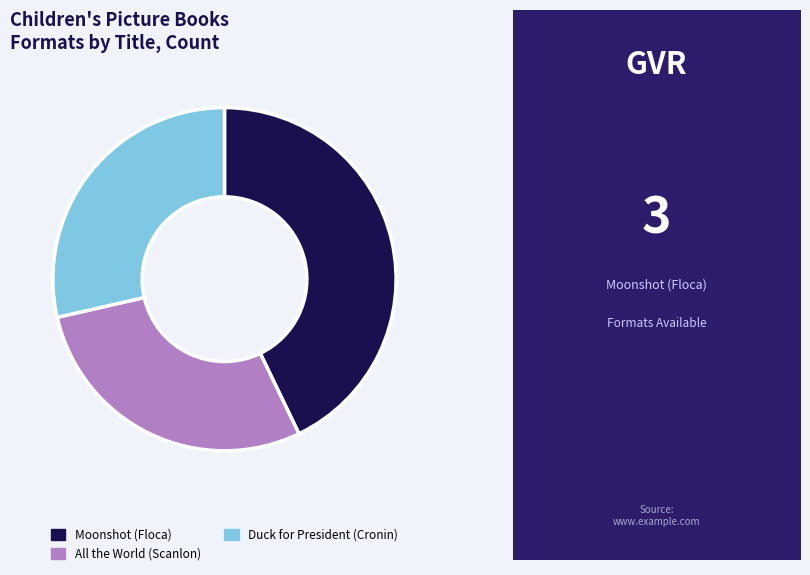

True or false: Duck for President (Cronin) accounts for 43% of the total.

False